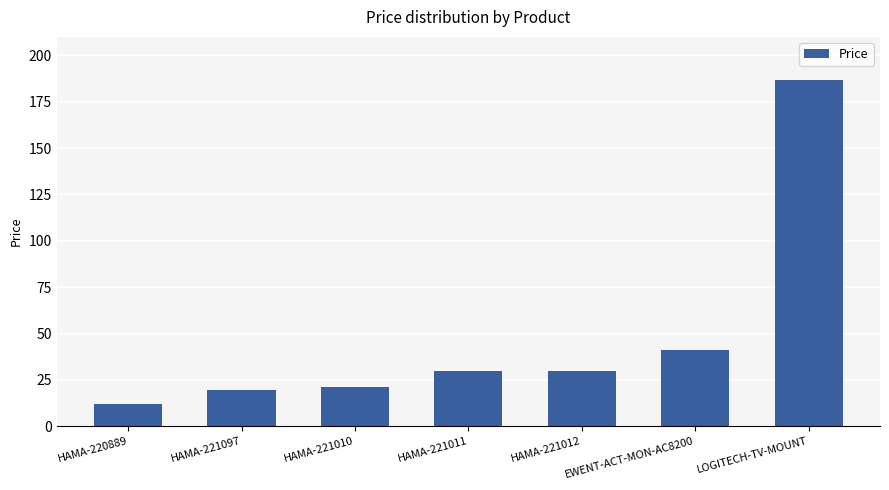

Which has a higher value, HAMA-220889 or EWENT-ACT-MON-AC8200?

EWENT-ACT-MON-AC8200